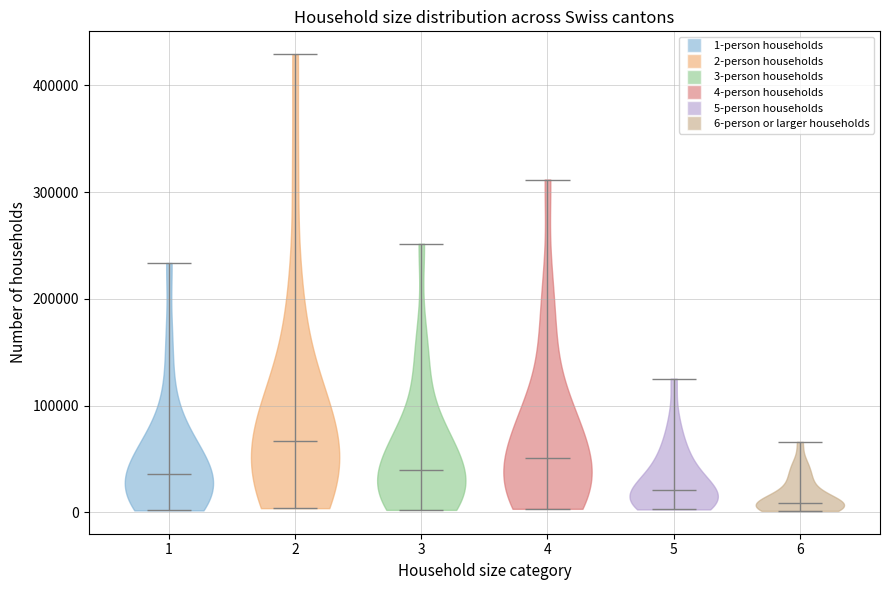

Which violin has the lowest median line?

6